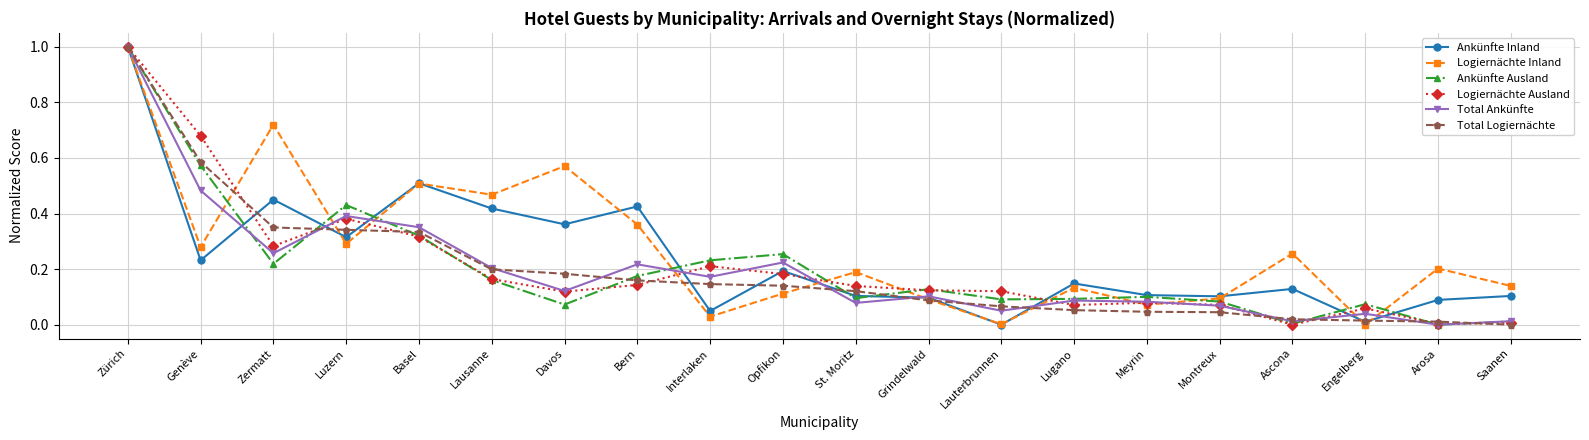

Is the value of Total Logiernächte at Grindelwald greater than the value of Logiernächte Ausland at St. Moritz?

No